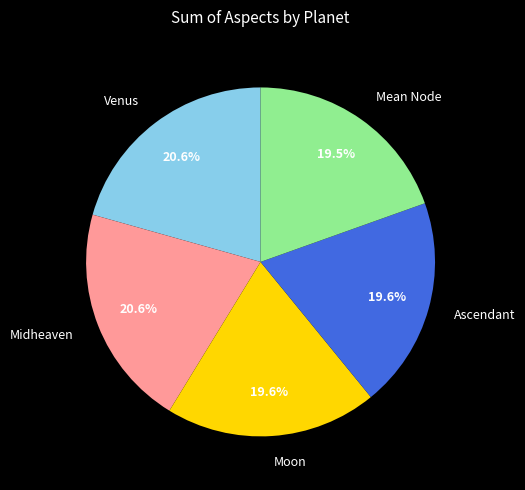

Combined, do Moon and Mean Node account for over 50%?

No